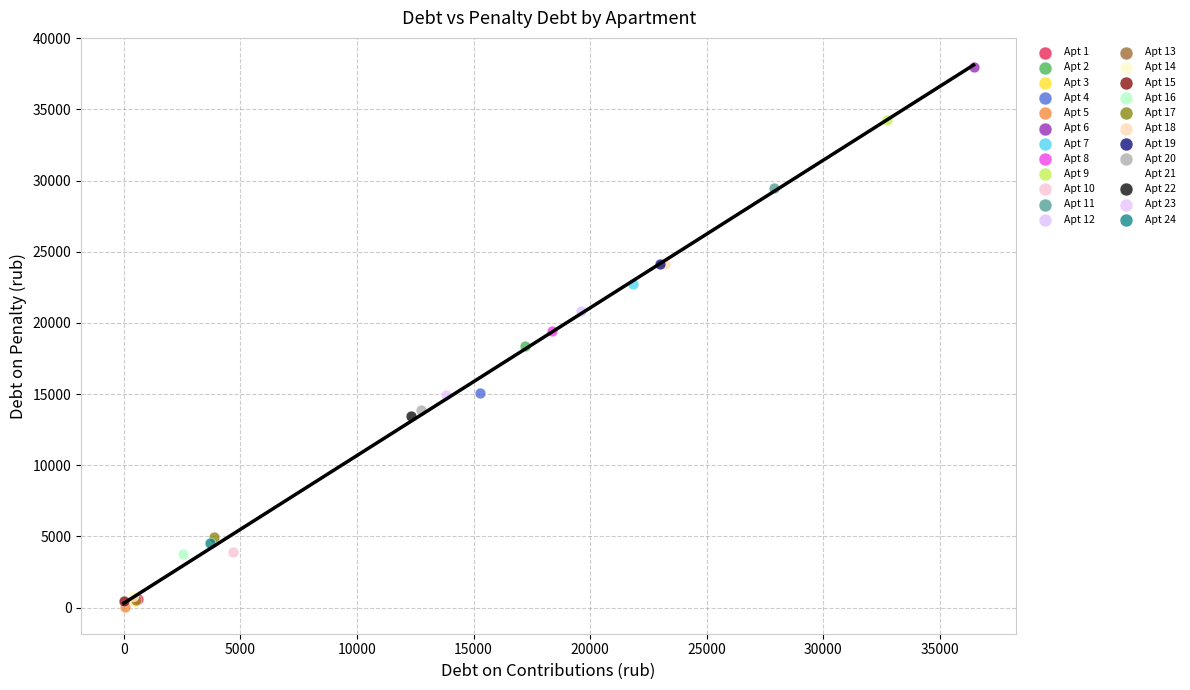

What are all the series names shown in the legend?

Apt 1, Apt 2, Apt 3, Apt 4, Apt 5, Apt 6, Apt 7, Apt 8, Apt 9, Apt 10, Apt 11, Apt 12, Apt 13, Apt 14, Apt 15, Apt 16, Apt 17, Apt 18, Apt 19, Apt 20, Apt 21, Apt 22, Apt 23, Apt 24